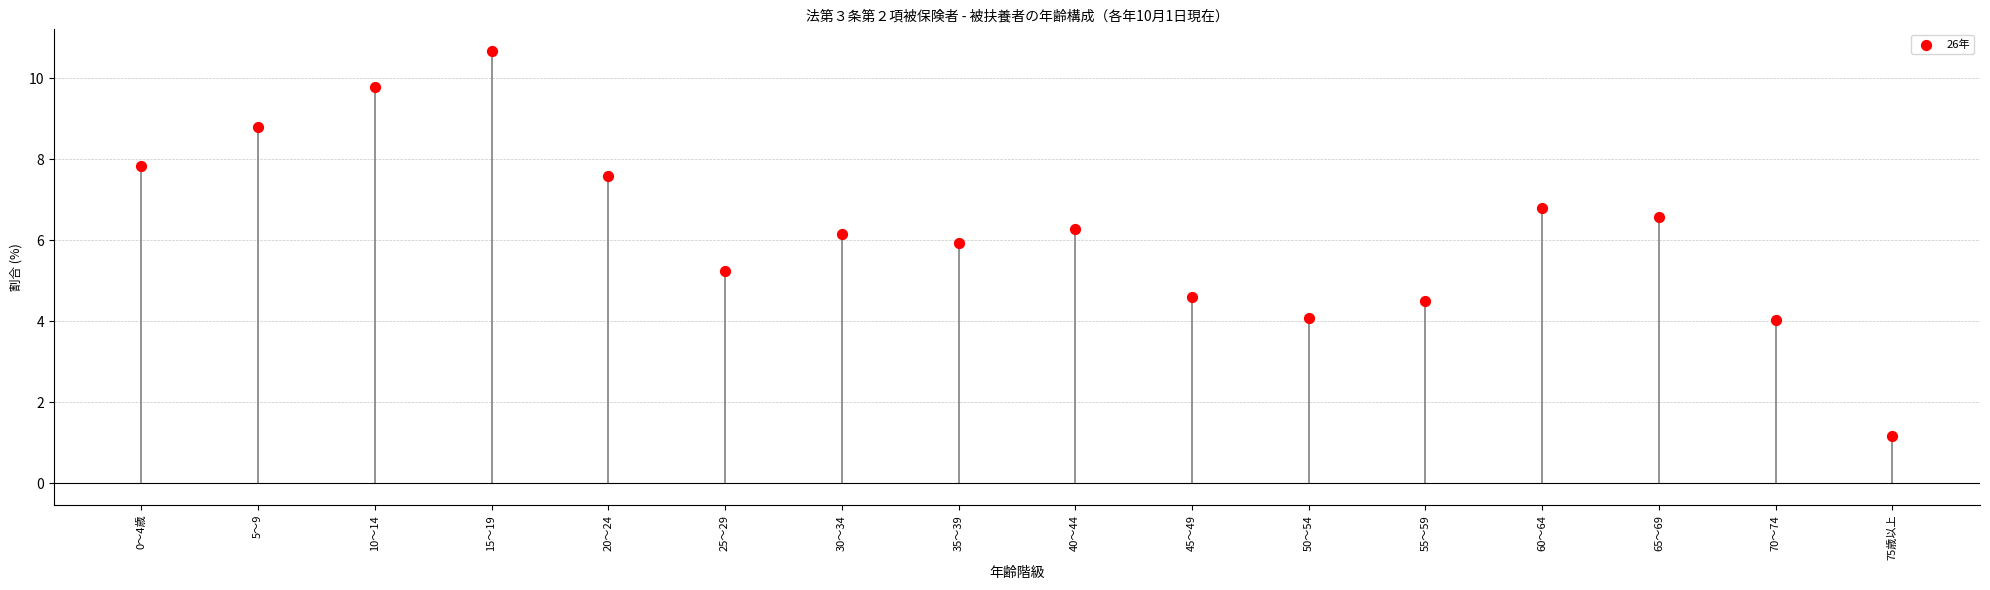

What is the range of Y values (max minus min)?

9.5